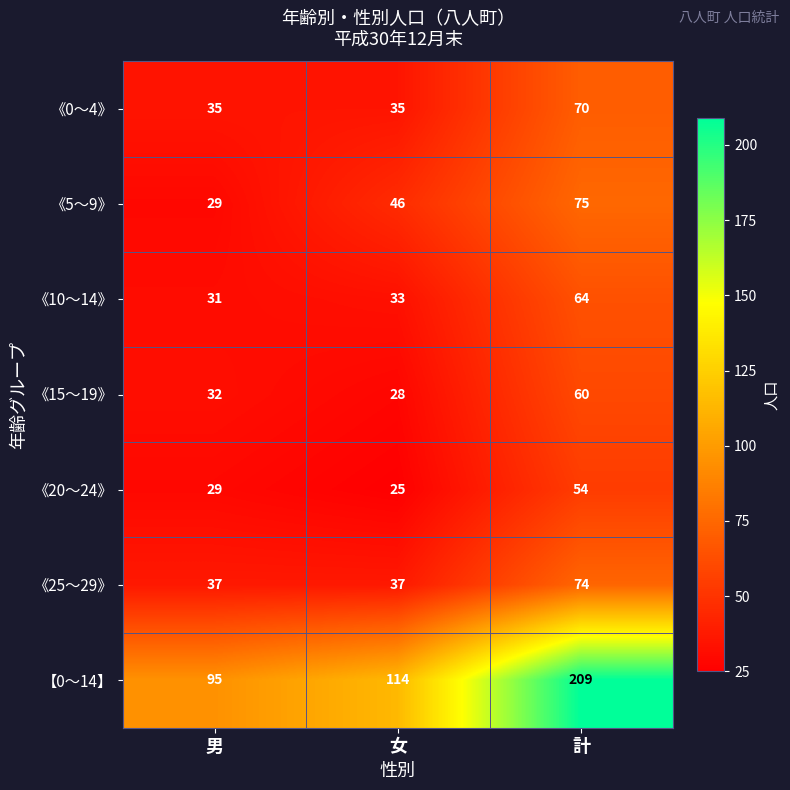

At which label does 《10～14》 reach its minimum?

男